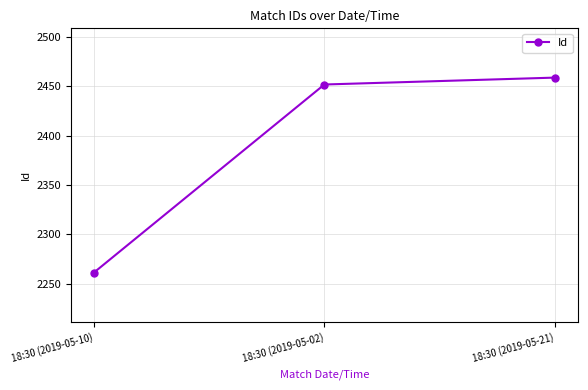

Rank the categories by value from lowest to highest.

18:30 (2019-05-10), 18:30 (2019-05-02), 18:30 (2019-05-21)